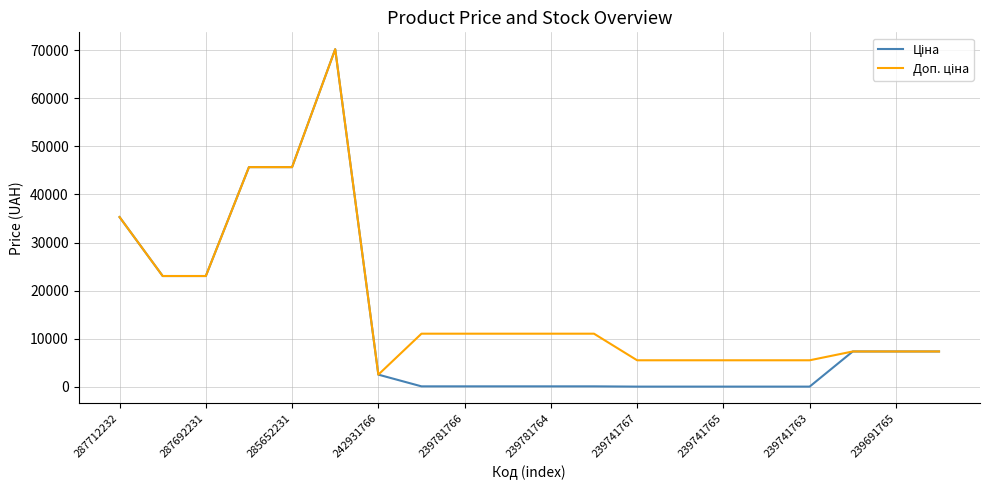

Which series has the widest spread of values?

Ціна